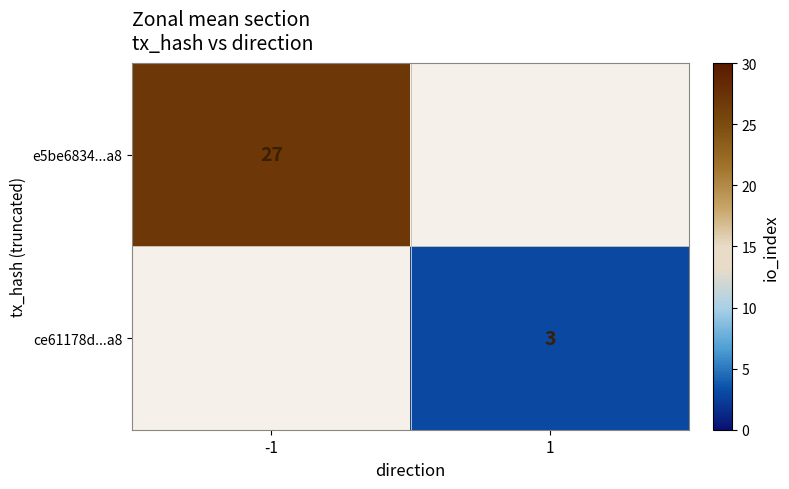

Is it true that ce61178d...a8 equals 3 at 1?

True